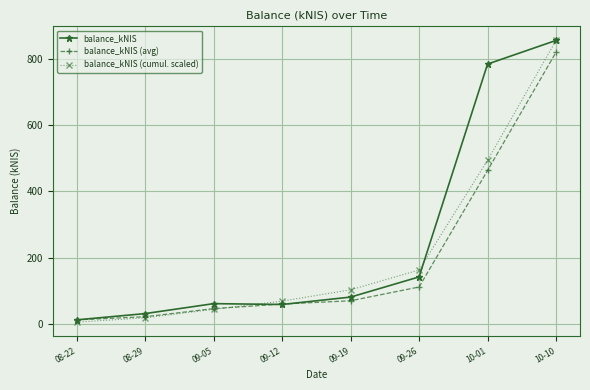

True or false: balance_kNIS (cumul. scaled) has a value of 102.6 at 09-19.

True